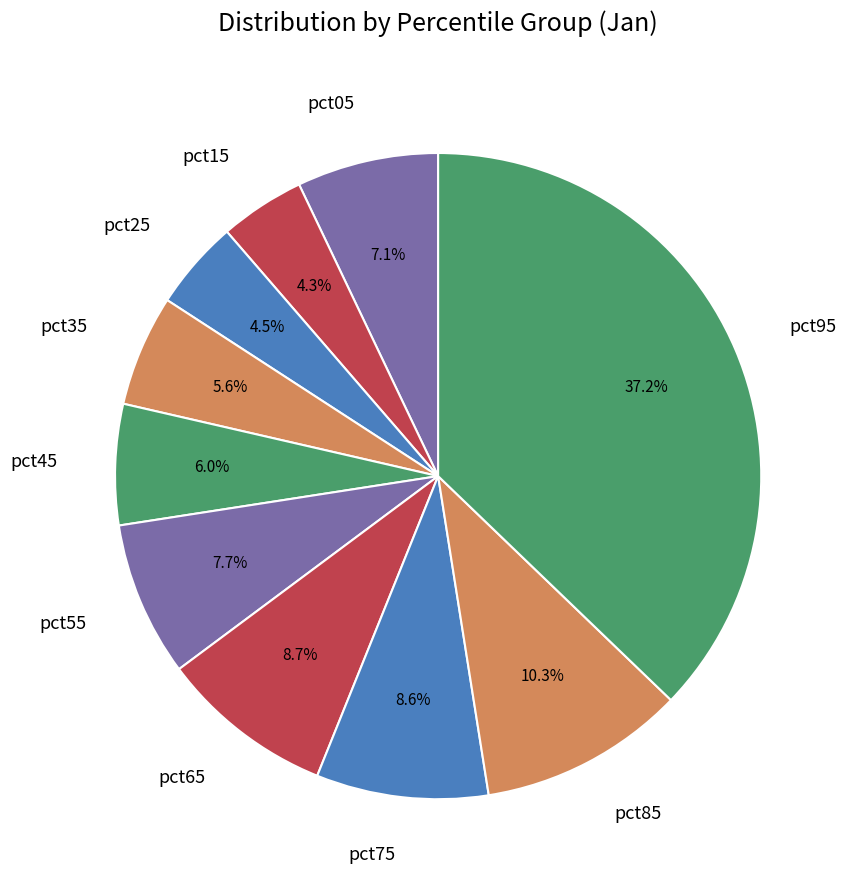

Between pct55 and pct25, which is larger?

pct55